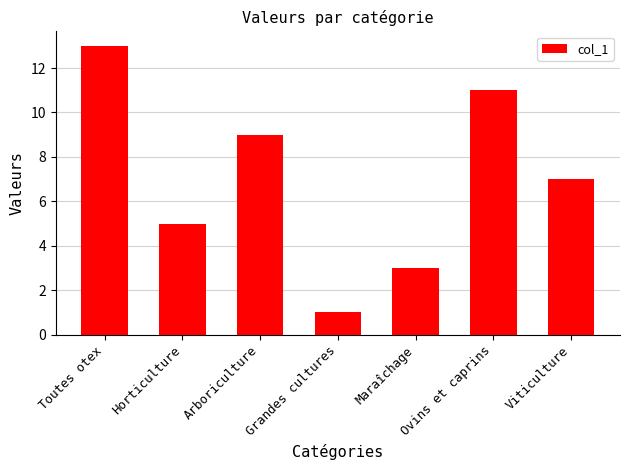

List the labels in order of value, smallest first.

Grandes cultures, Maraîchage, Horticulture, Viticulture, Arboriculture, Ovins et caprins, Toutes otex